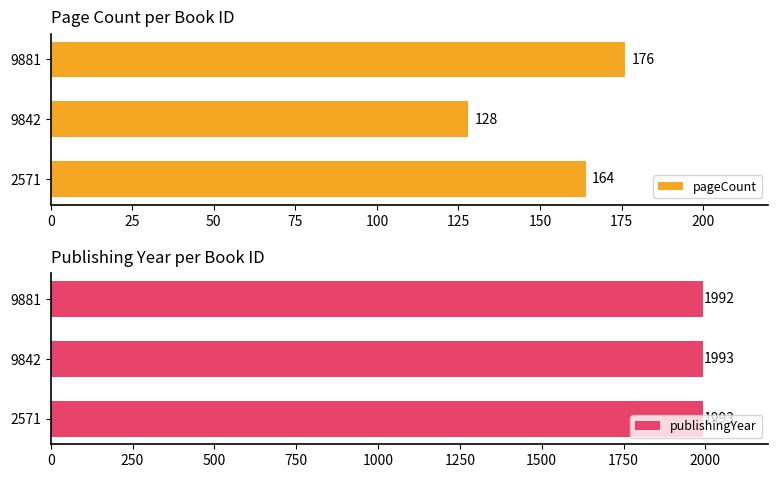

What is the approximate value of pageCount at 9881, to the nearest 5?

175